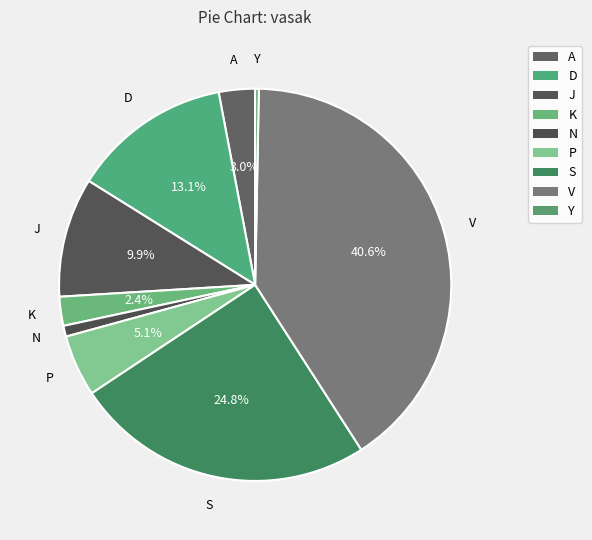

How many slices are in this pie chart?

9